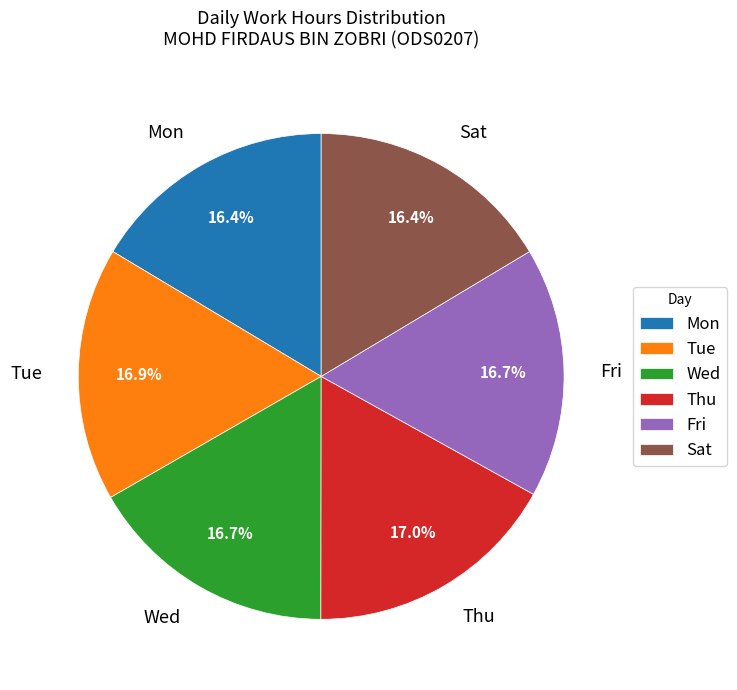

What is the ratio of the value at Tue to the value at Wed?

1.0